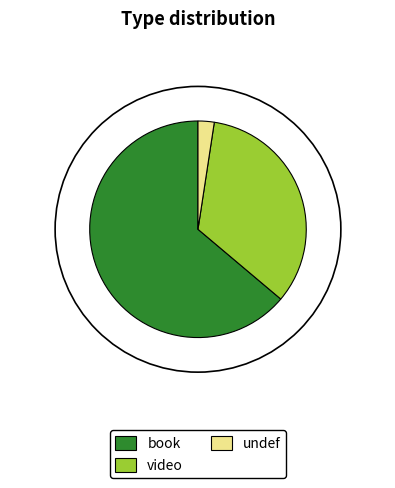

Which has a higher value, video or undef?

video